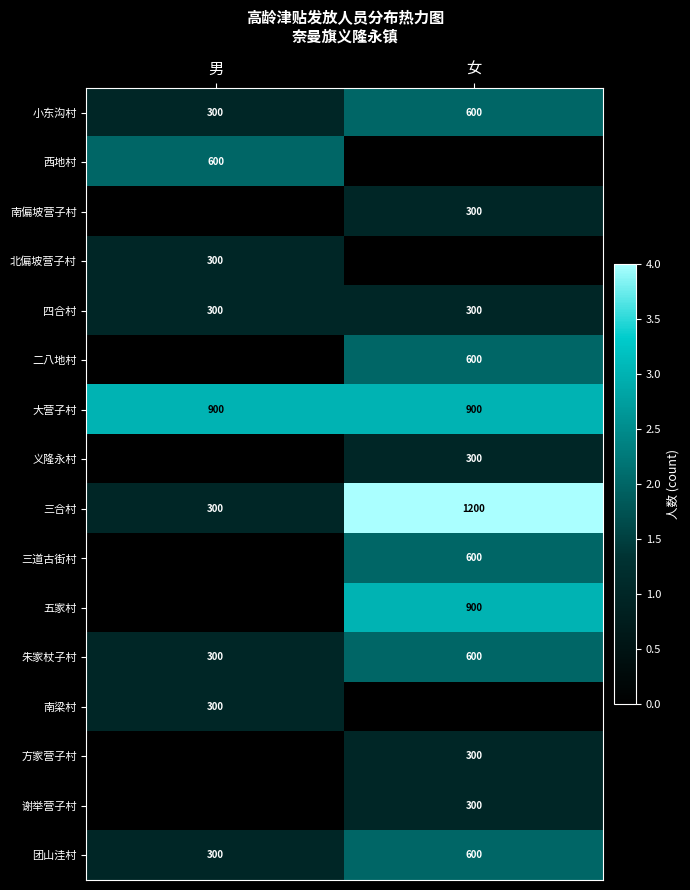

Is the value of 三道古街村 at 女 greater than the value of 三合村 at 女?

No